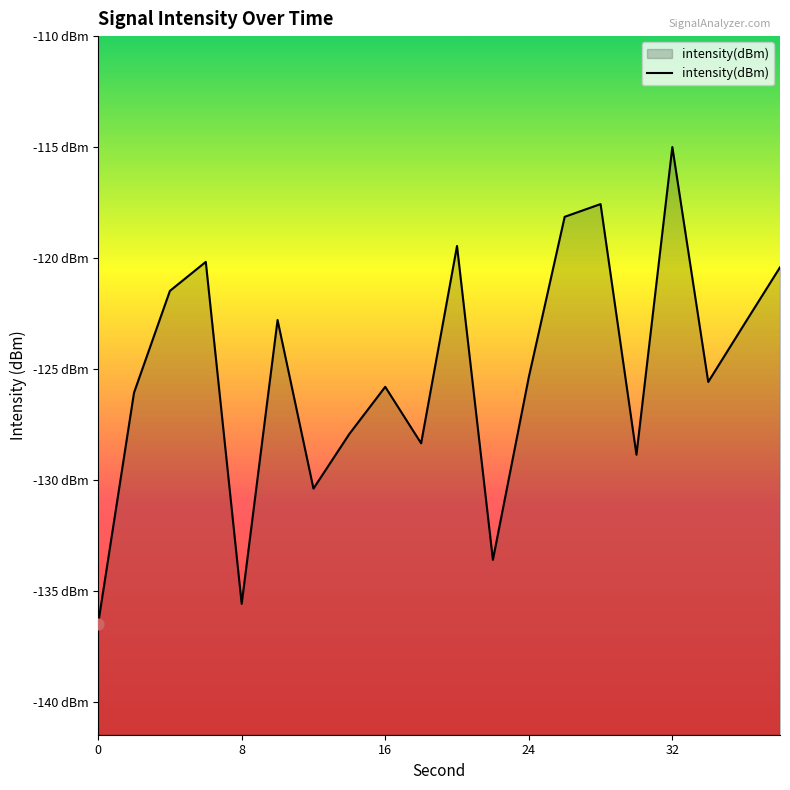

Which has a higher value, 34 or 6?

6